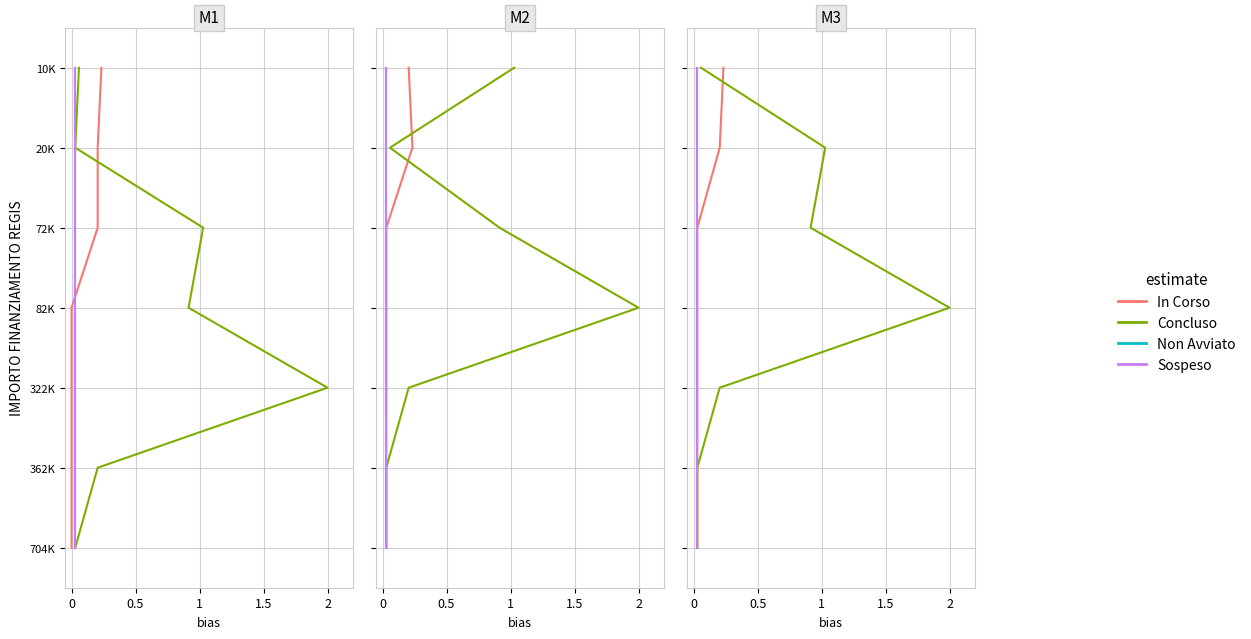

True or false: Concluso has more than 2 points higher than both neighbors.

False